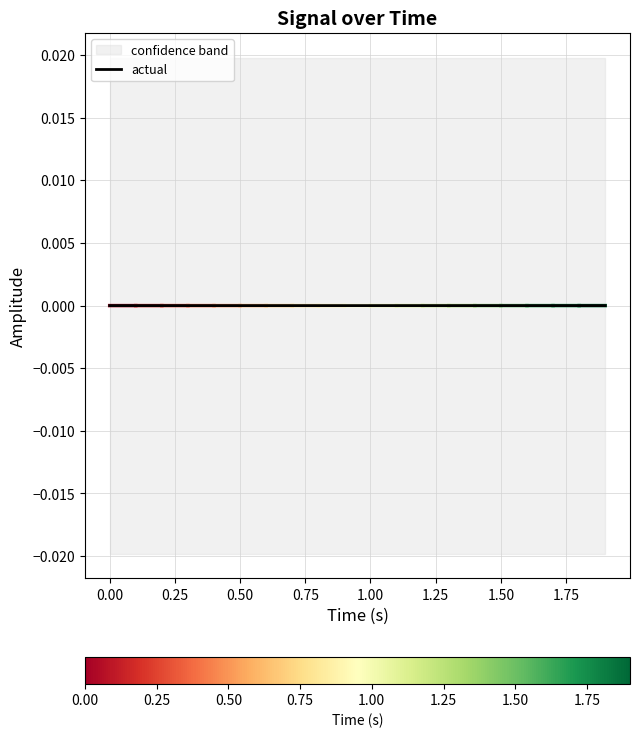

Where is the data nearest to the value 0?

−0.25